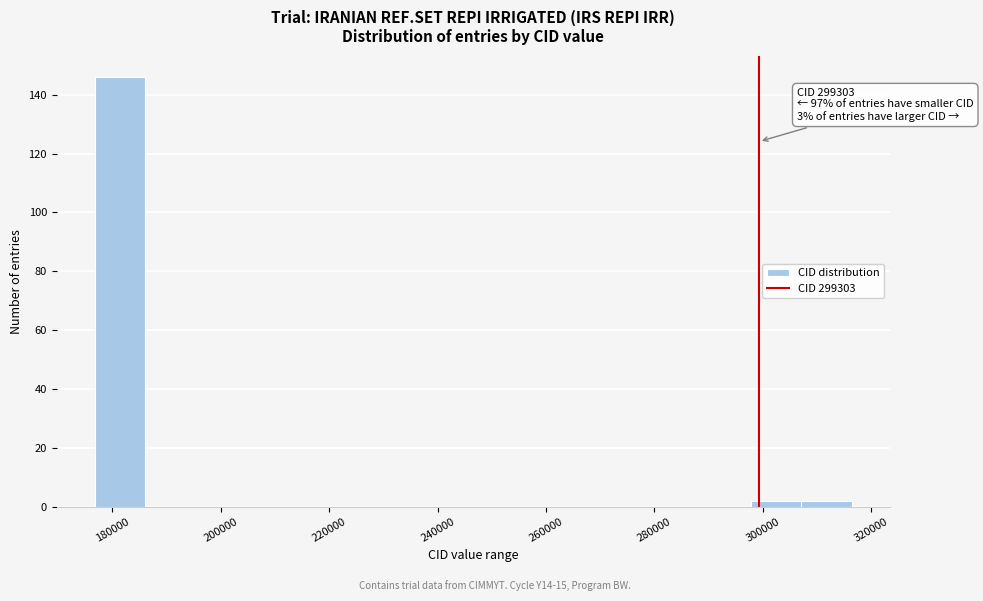

Which range on the x-axis has the tallest bar?

176000 to 186000